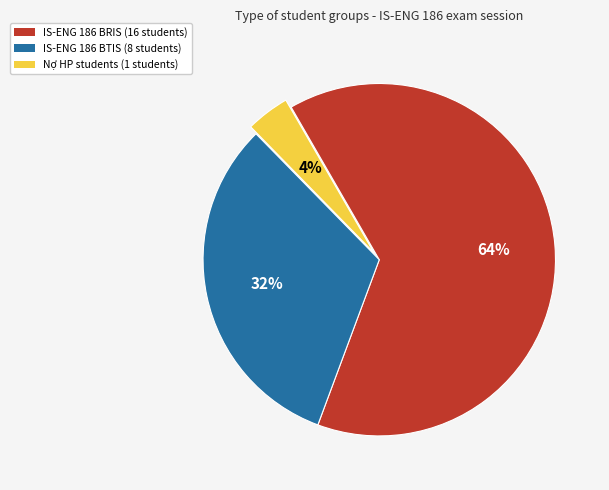

Is there any slice that represents more than half of the pie?

Yes